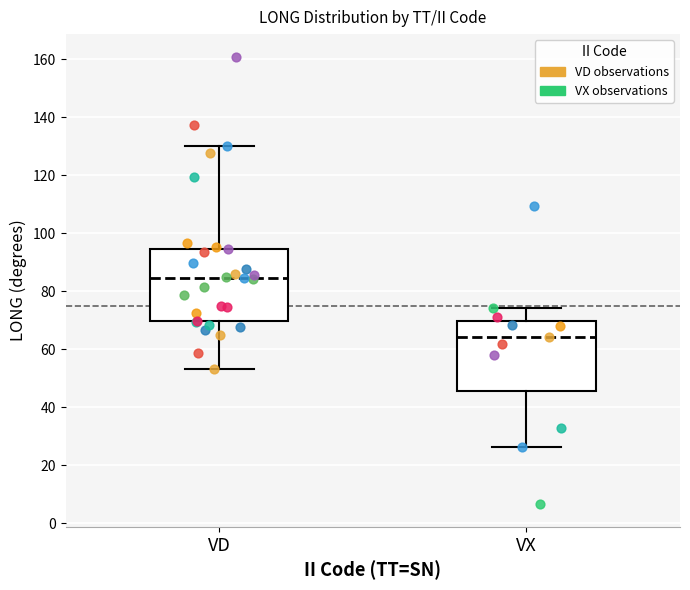

Reading left to right, read every box against the y-axis: the position of its median line, the range the box covers, and the ends of its whiskers. The values are not printed on the chart, so give them approximately, as read against the axis.

VD: median 84, box 70 to 94, whiskers 54 to 130
VX: median 64, box 46 to 70, whiskers 26 to 74